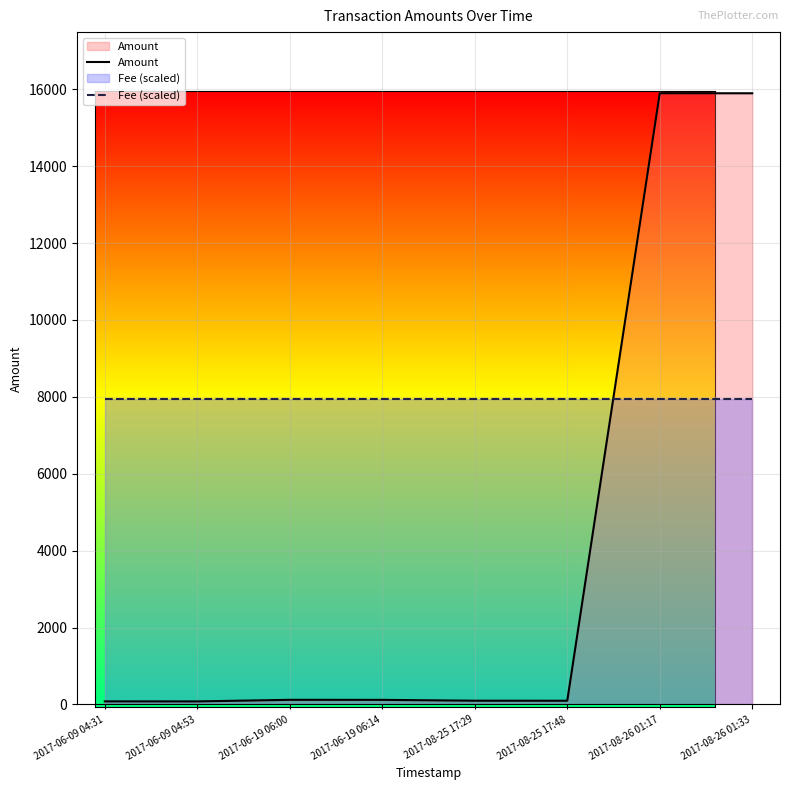

Reading left to right, transcribe all the data shown in this chart.

Amount: 2017-06-09 04:31=79.9	2017-06-09 04:53=78.9	2017-06-19 06:00=120.0	2017-06-19 06:14=119.0	2017-08-25 17:29=97.0	2017-08-25 17:48=96.0	2017-08-26 01:17=15897.2	2017-08-26 01:33=15896.2
Fee (scaled): 2017-06-09 04:31=7948.6	2017-06-09 04:53=7948.6	2017-06-19 06:00=7948.6	2017-06-19 06:14=7948.6	2017-08-25 17:29=7948.6	2017-08-25 17:48=7948.6	2017-08-26 01:17=7948.6	2017-08-26 01:33=7948.6